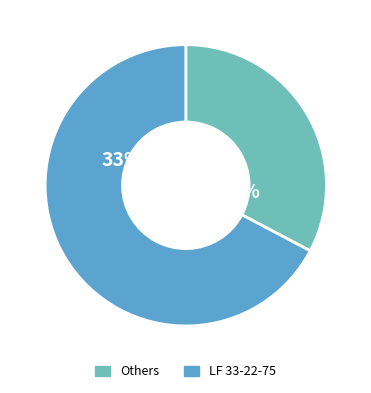

Which category has the biggest portion of the pie?

LF 33-22-75